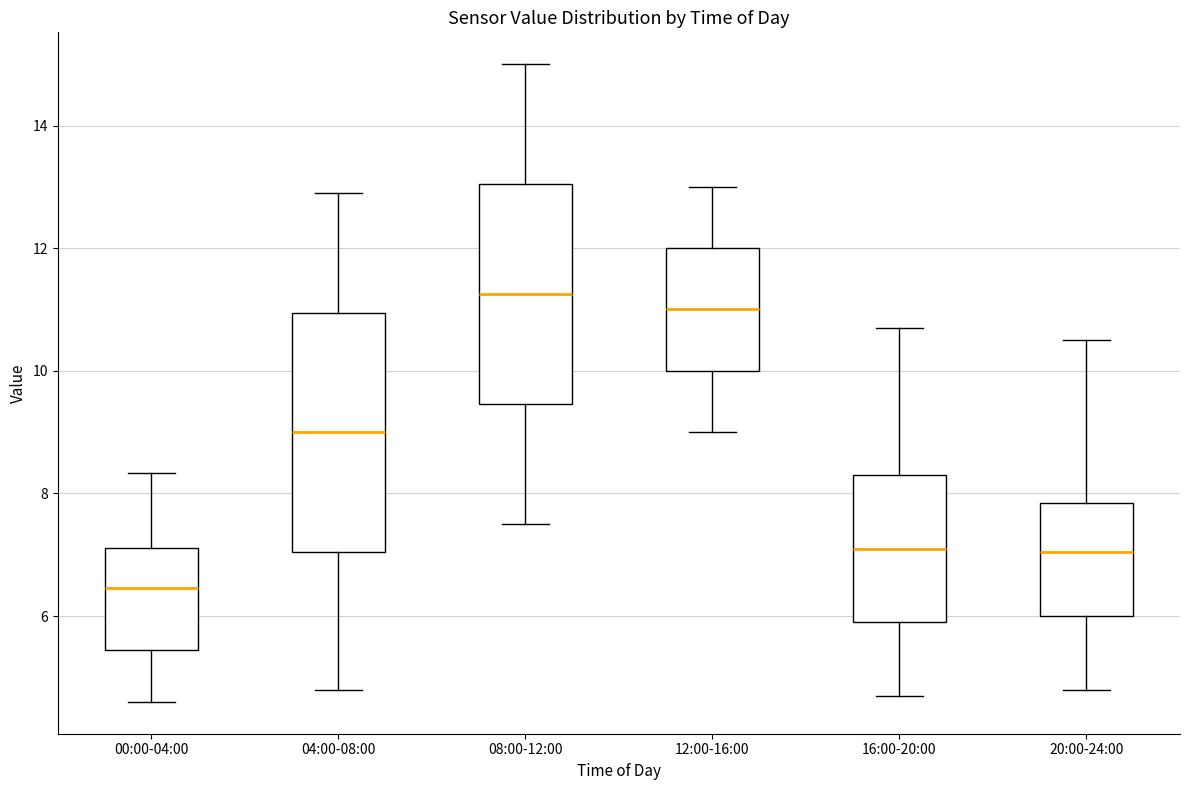

Which box has the highest median line?

08:00-12:00